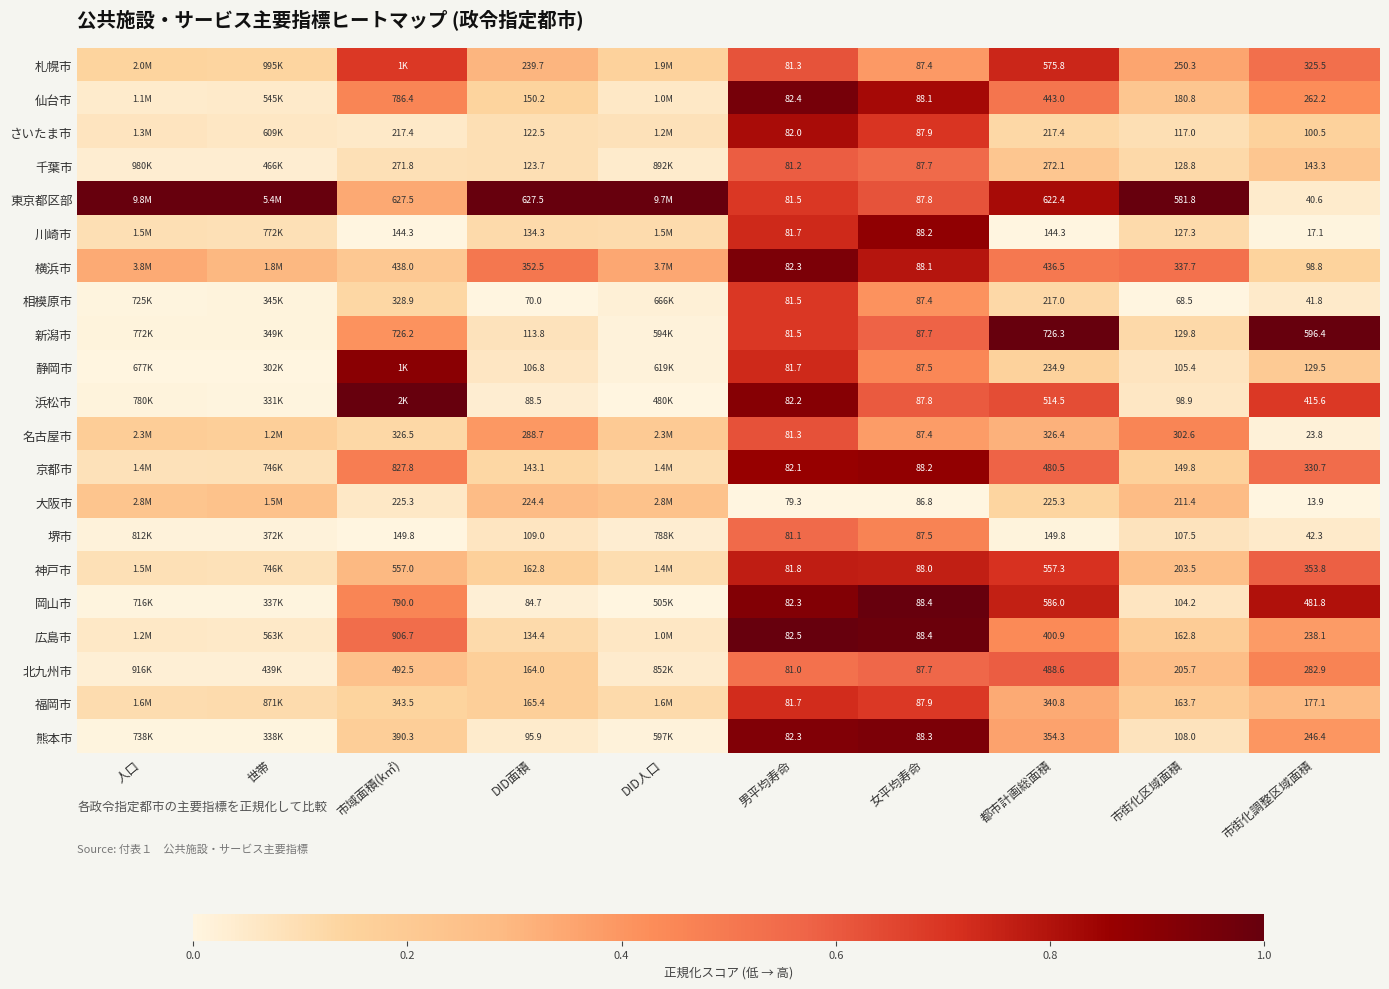

What is the difference between the highest and lowest values at 男平均寿命?

3.2